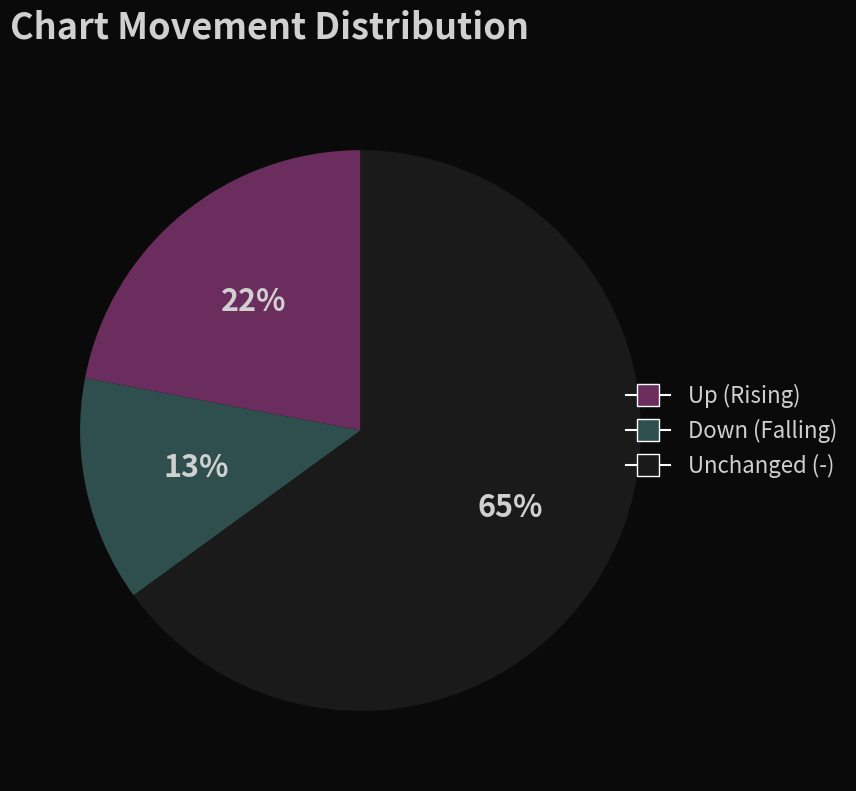

Is there any slice that represents more than half of the pie?

Yes